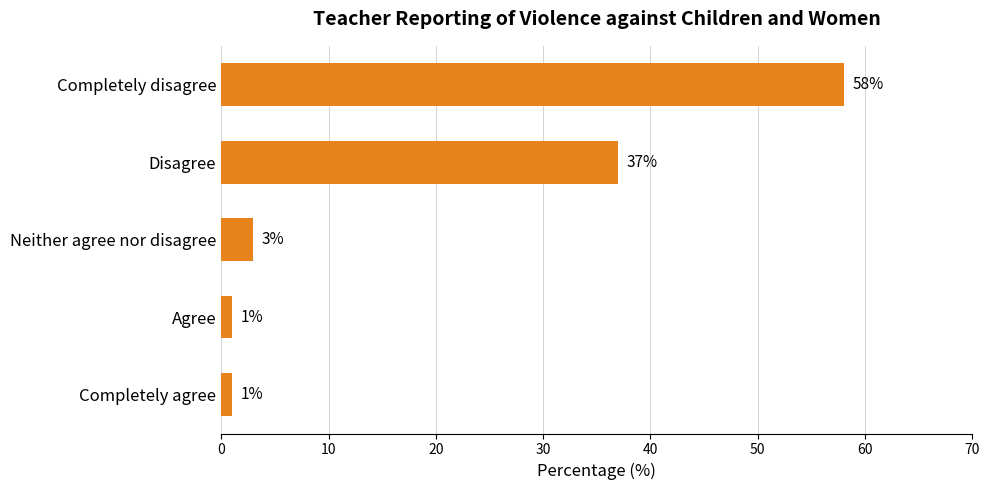

Are the bars grouped side by side (vs. stacked)?

No